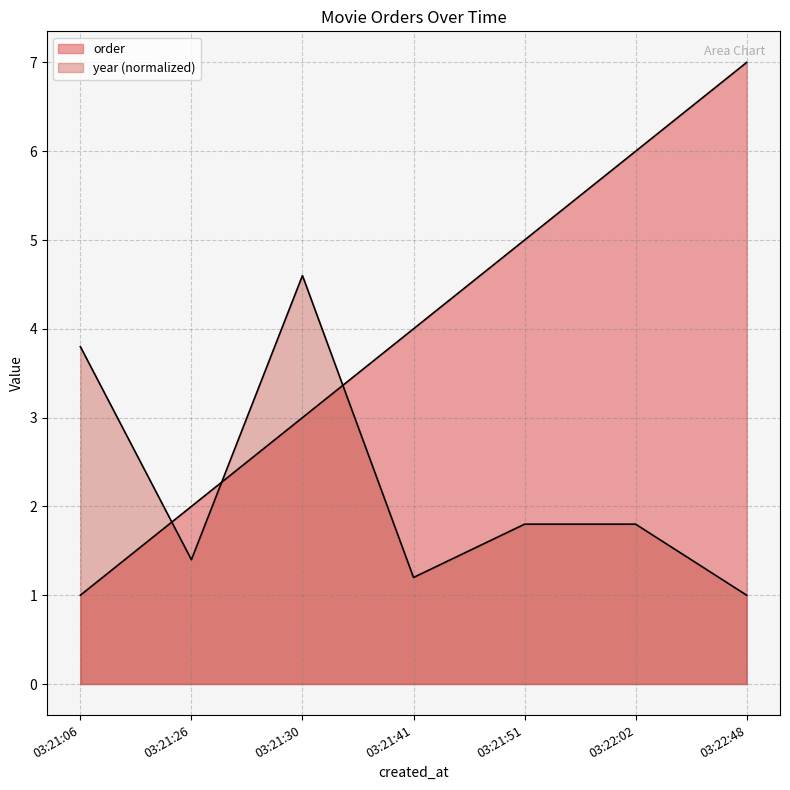

At how many categories does at least one series exceed 1?

7